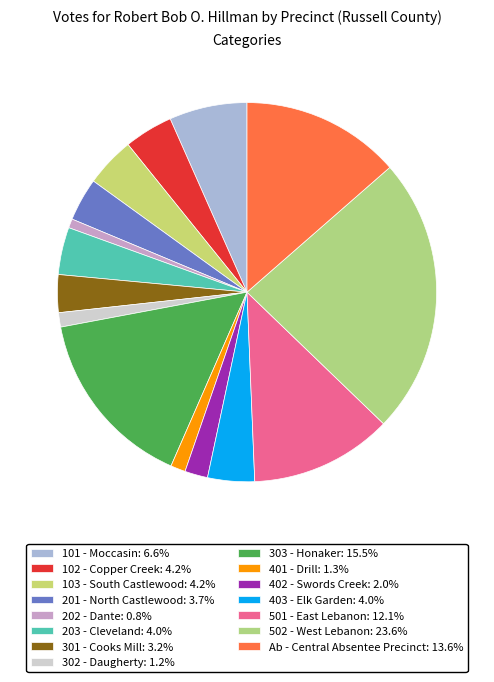

What is the change in value from 103 - South Castlewood to 502 - West Lebanon?

+476